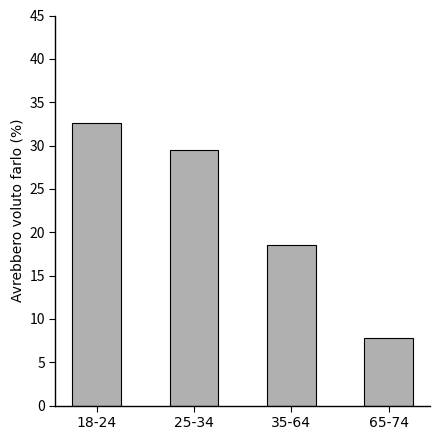

What is the label of the 4th bar from the left?

65-74